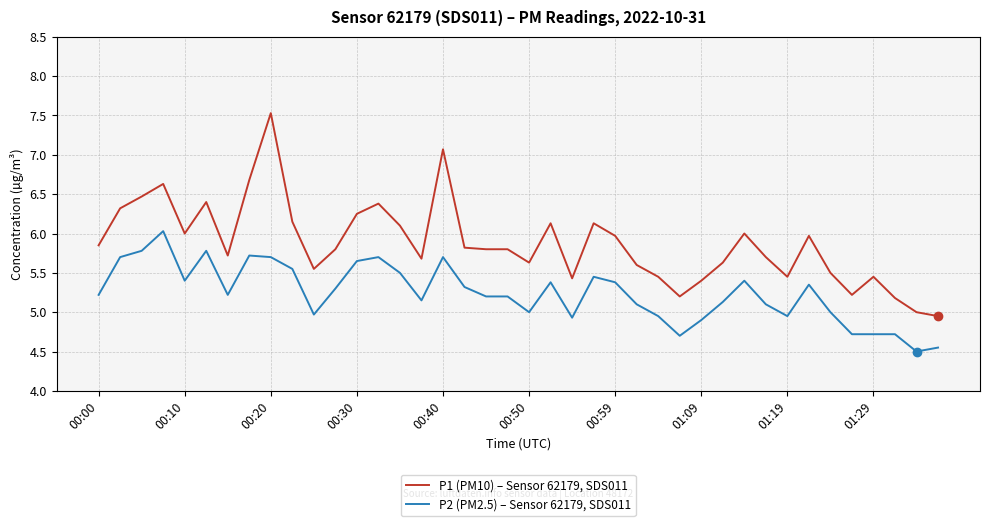

True or false: P2 (PM2.5) – Sensor 62179, SDS011 has more than 2 interior local peaks.

True